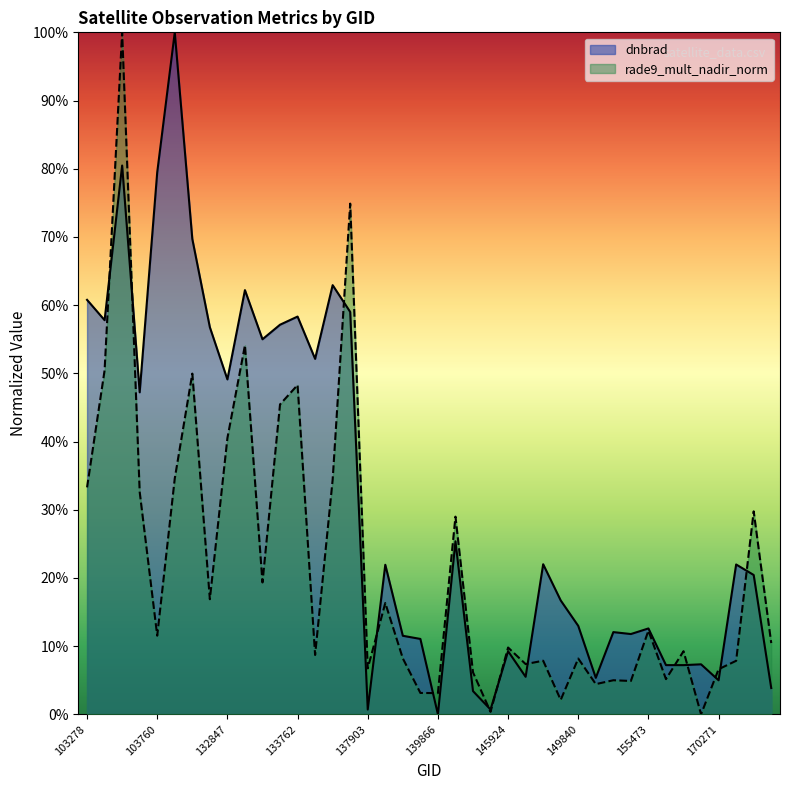

True or false: dnbrad has more than 0 interior local peaks.

True